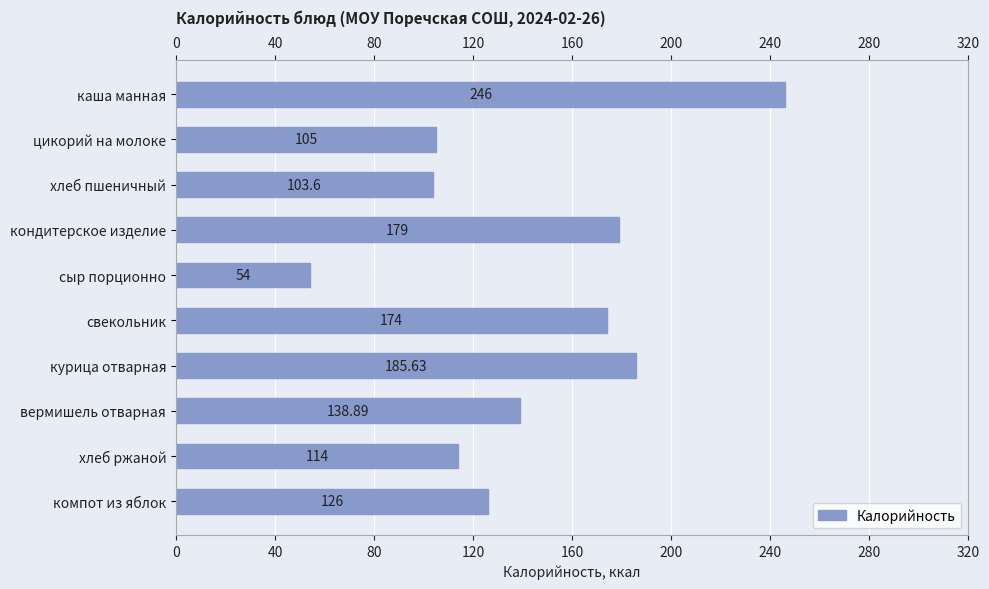

How many bars are there in total?

10